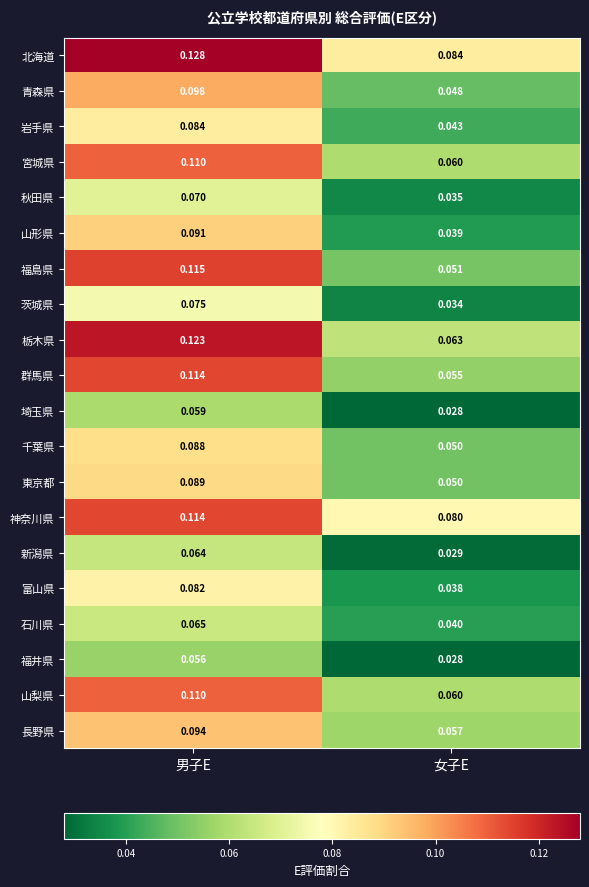

Rank the categories by 長野県 value from highest to lowest.

男子E, 女子E